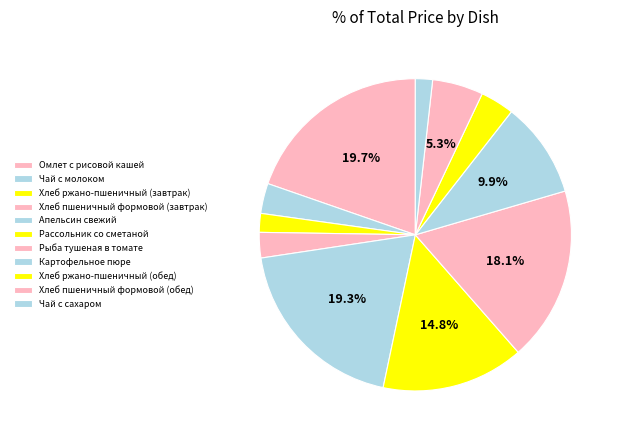

How many slices are in this pie chart?

11